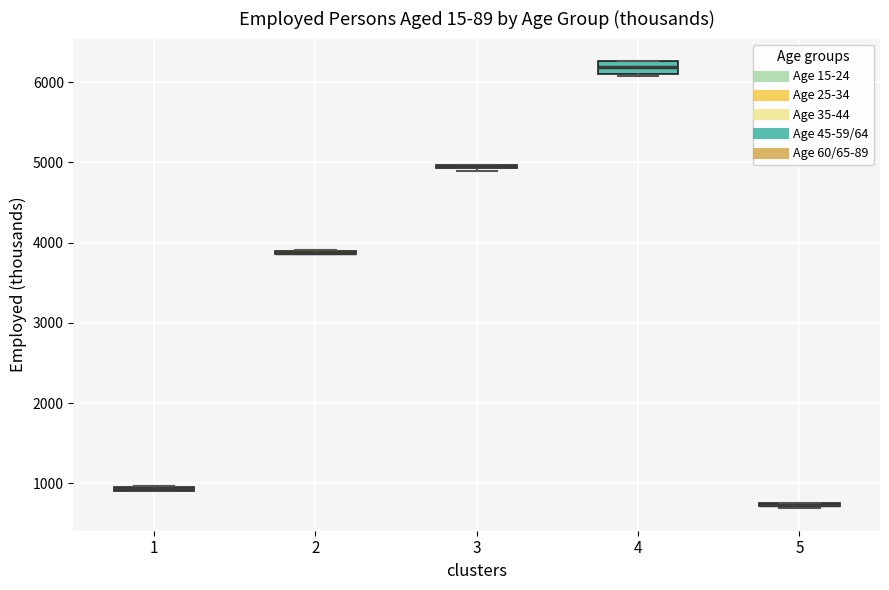

Comparing the boxes themselves (not the whiskers), which one is the tallest?

4